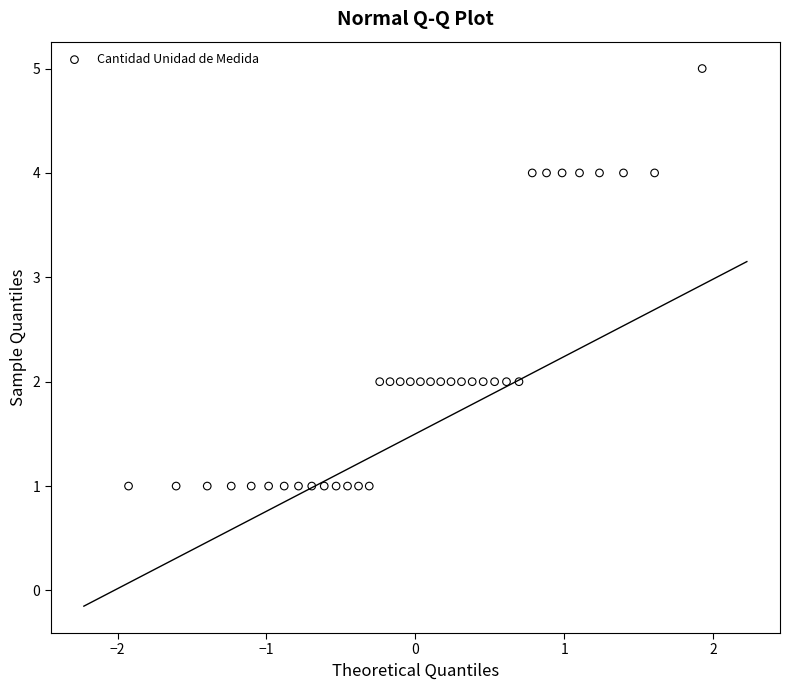

What is the range of Y values (max minus min)?

4